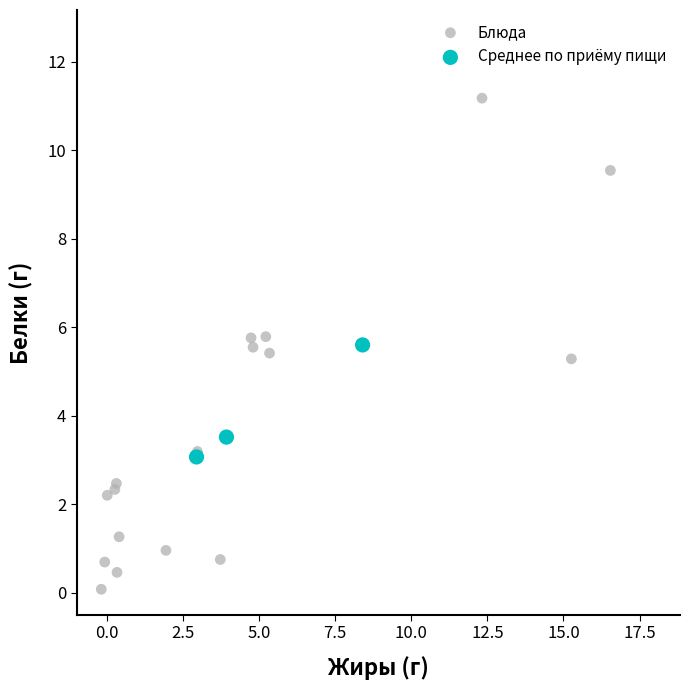

Which series reaches the maximum Y coordinate?

Блюда